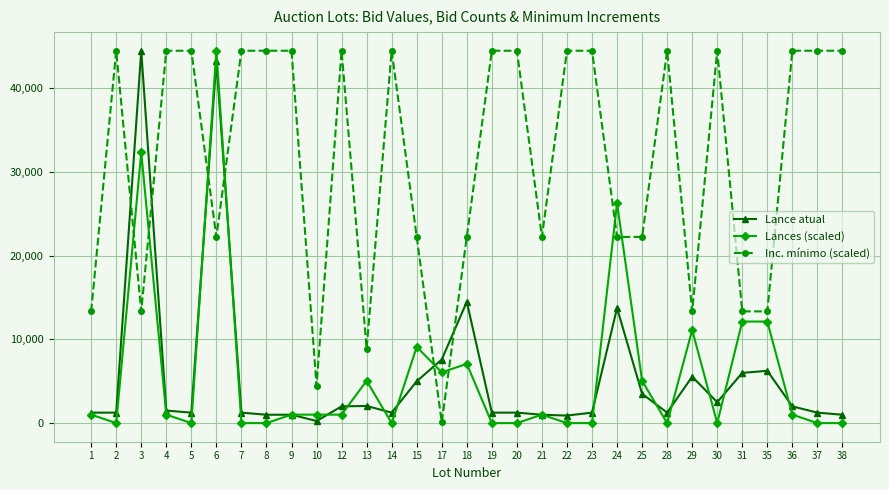

At 14, list the series in order from smallest to largest.

Lances (scaled), Lance atual, Inc. mínimo (scaled)